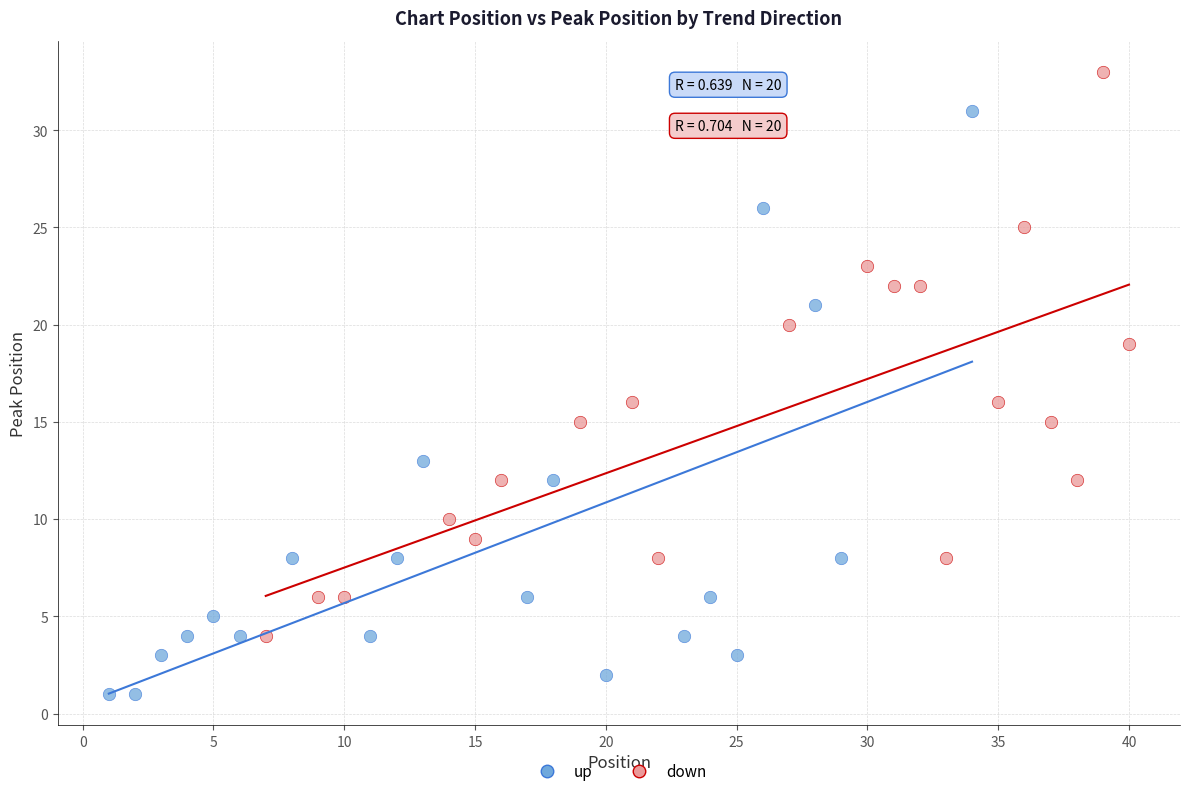

What are all the series names shown in the legend?

up, down